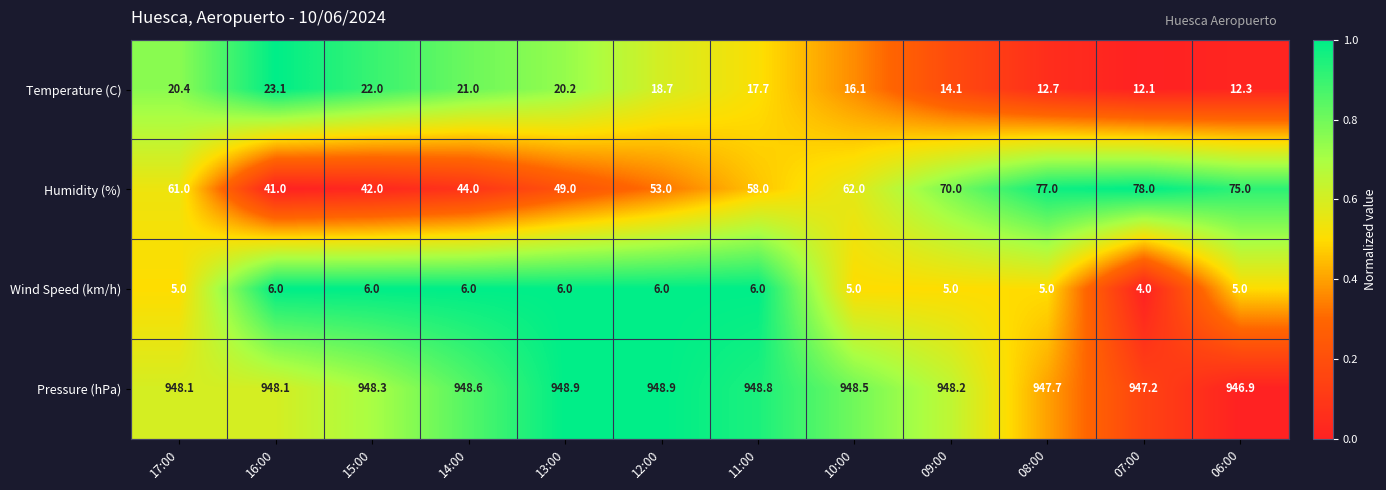

What is the difference between the maximum and minimum values in the Wind Speed (km/h) series?

2.0